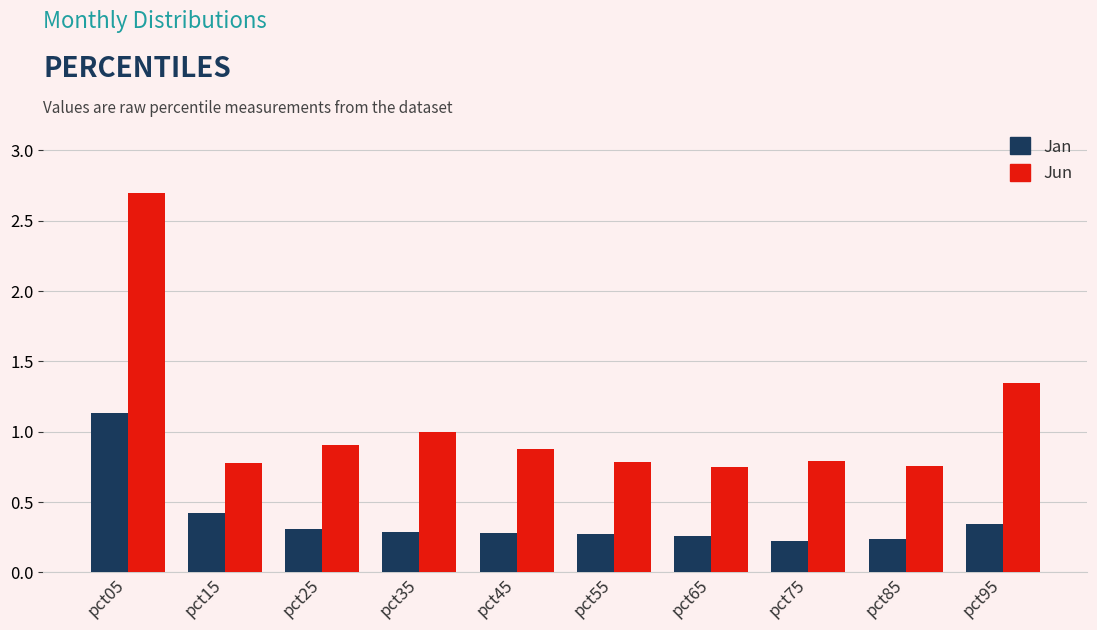

Rank the series by their average value, from lowest to highest.

Jan, Jun